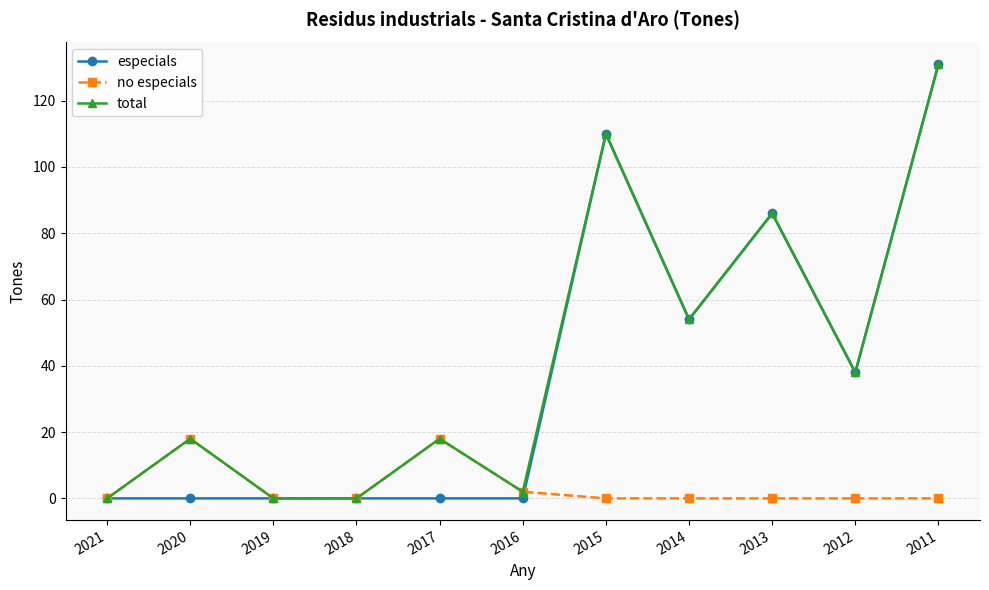

What is the average value of the especials series?

38